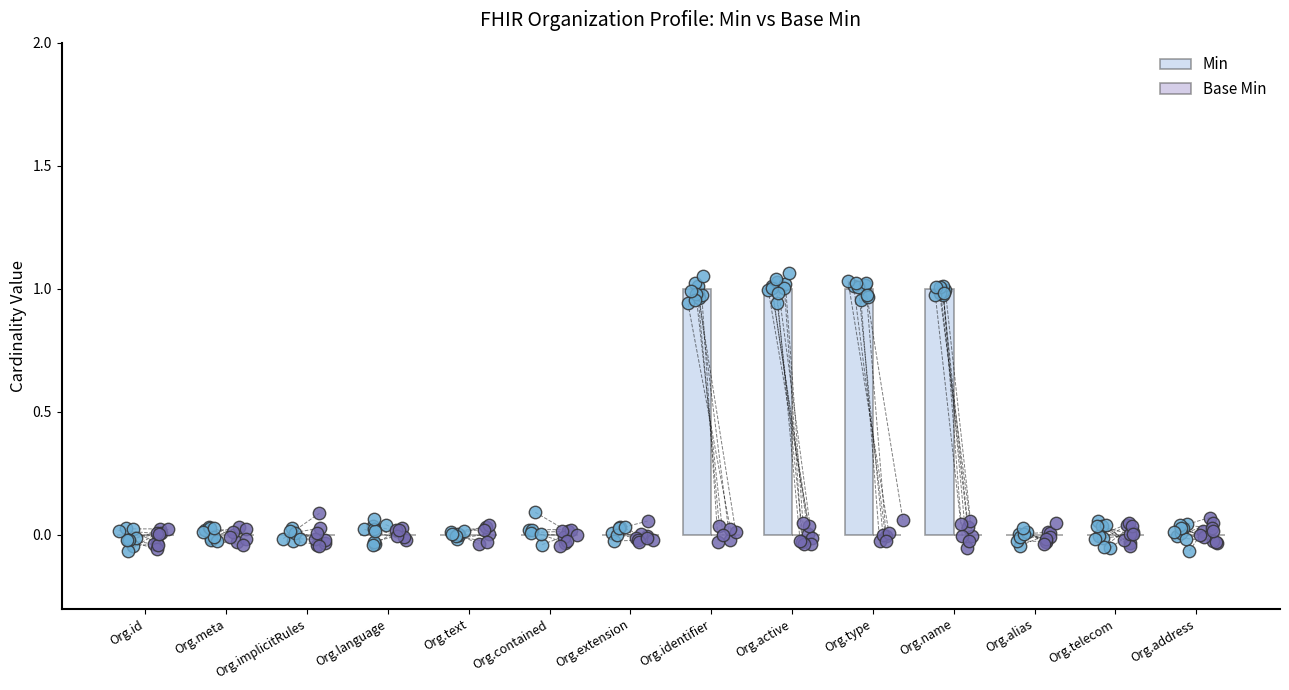

Which series reaches the maximum Y coordinate?

Min